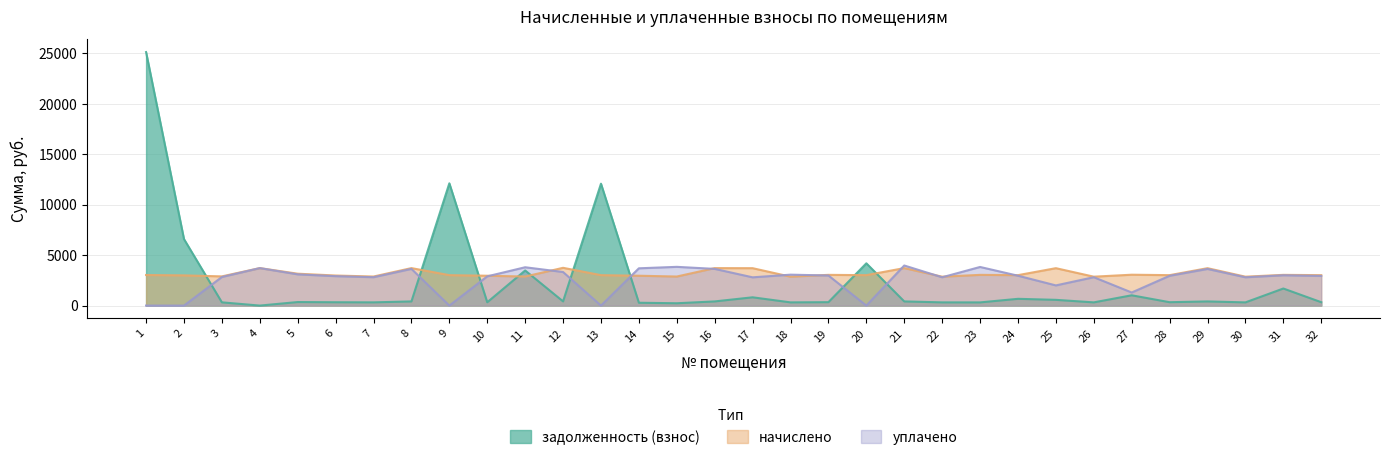

What is the maximum value for задолженность (взнос)?

25128.7